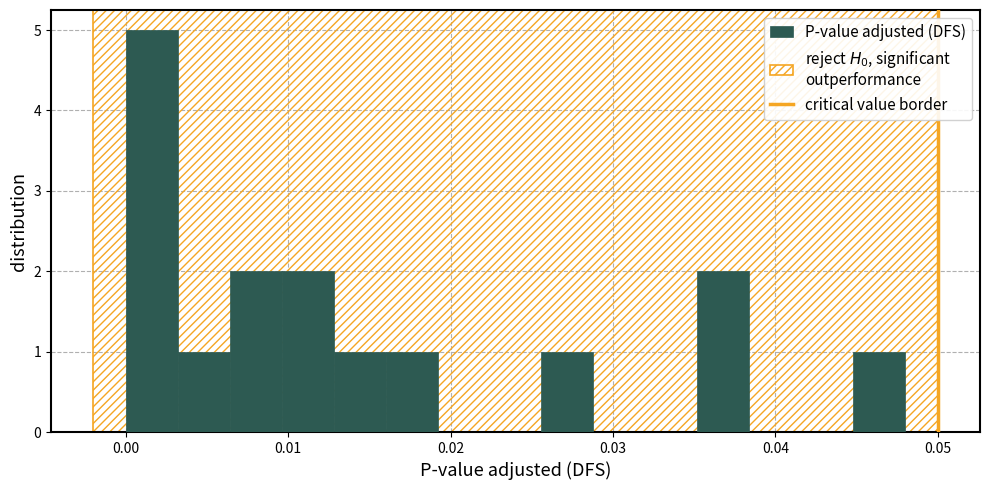

Around what value on the x-axis is the tallest bar? Give the approximate position of its centre, as read against the axis.

0.002